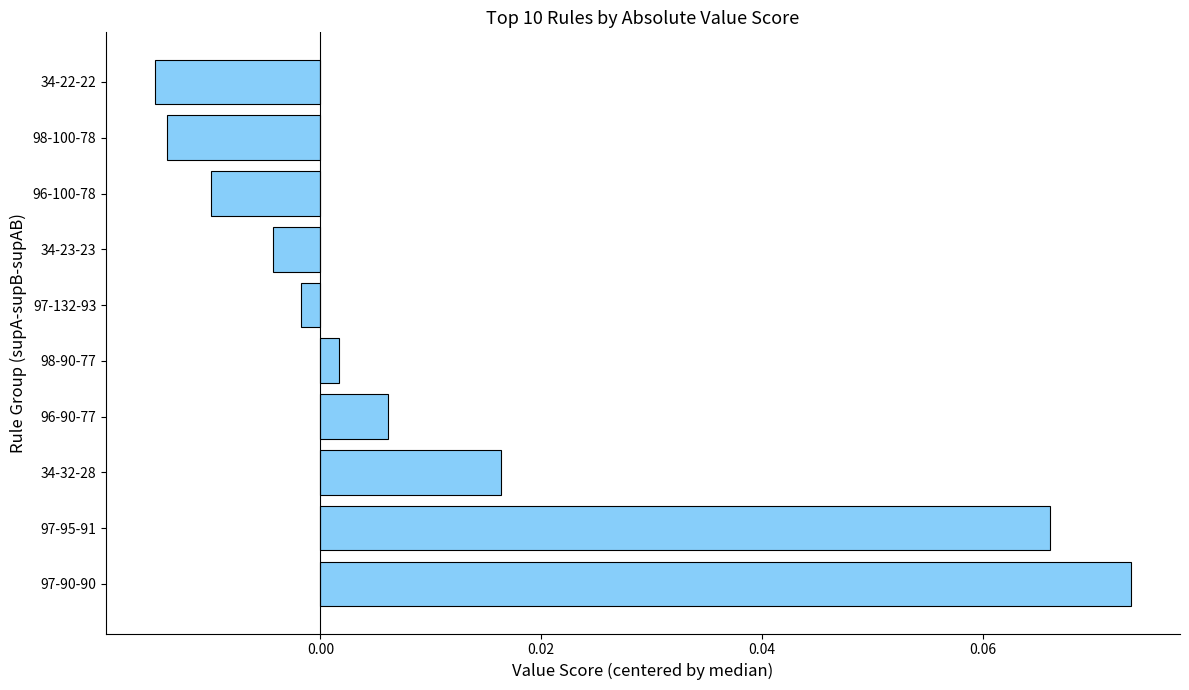

How many categories are shown in the chart?

10